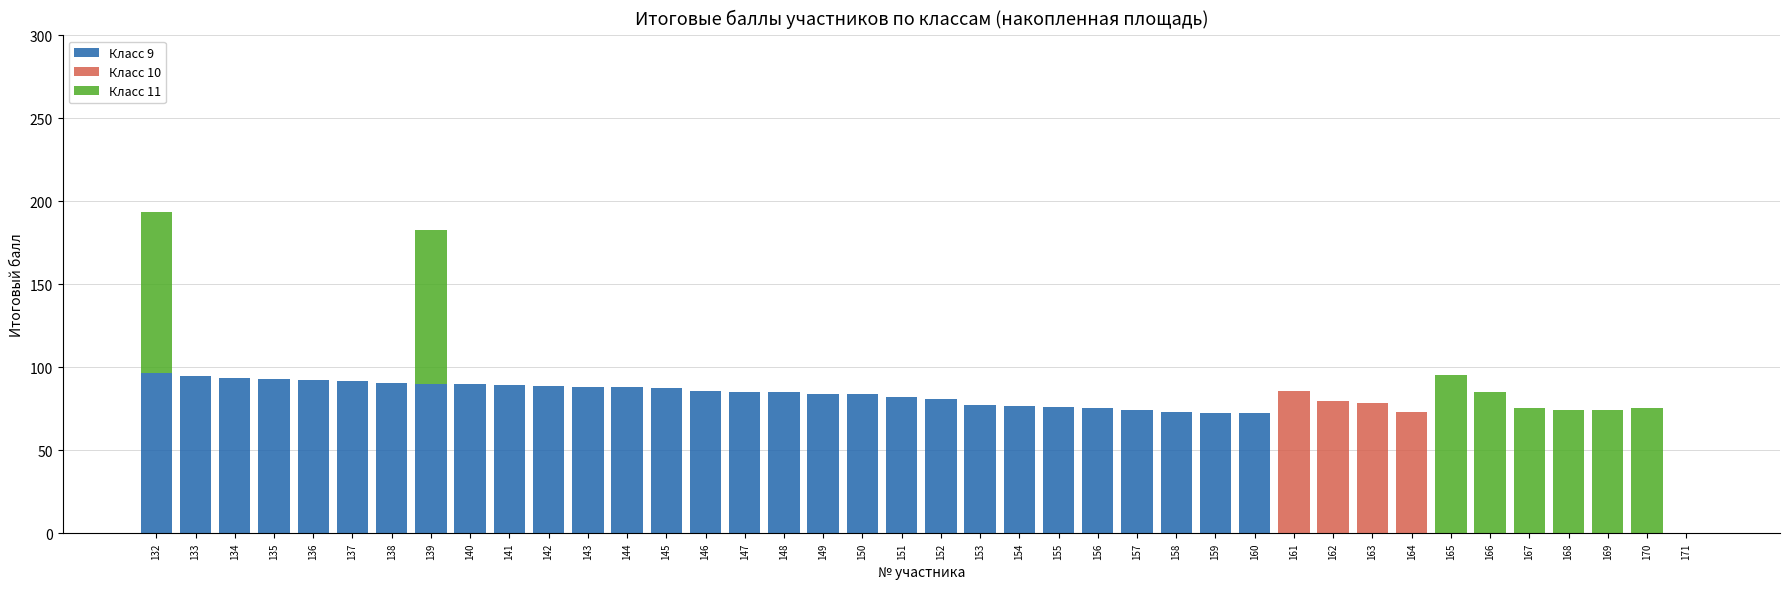

The Класс 9 series shows 85.0 at 147. True or false?

True